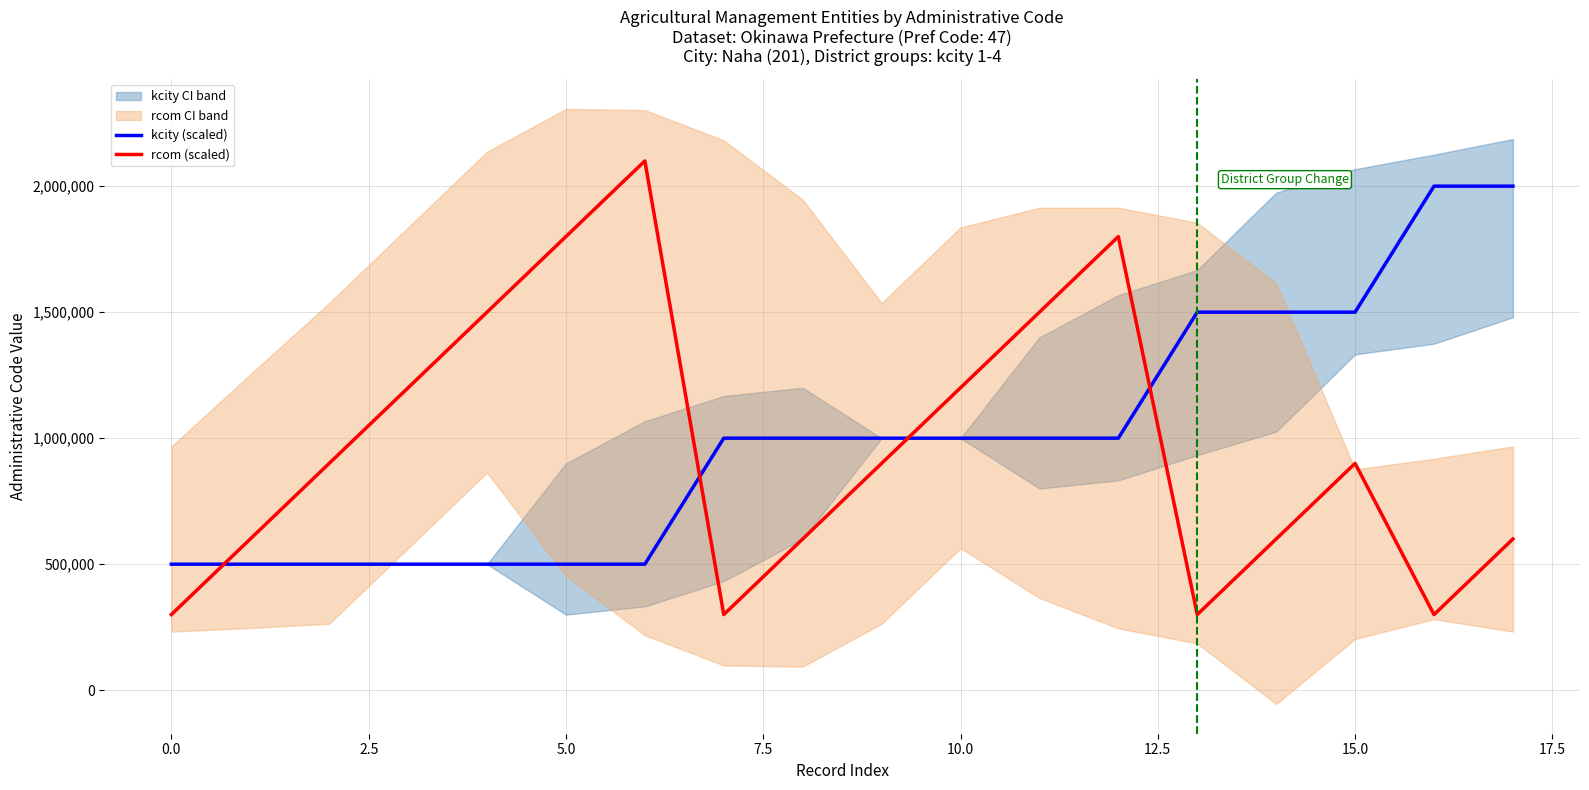

How many lines are shown in the chart?

2